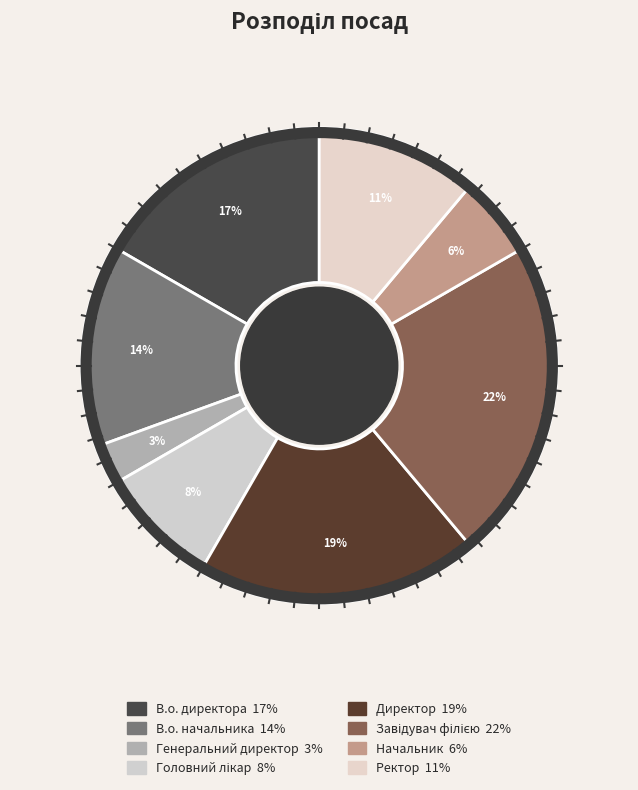

What is the total percentage of Начальник and Завідувач філією?

27.8%